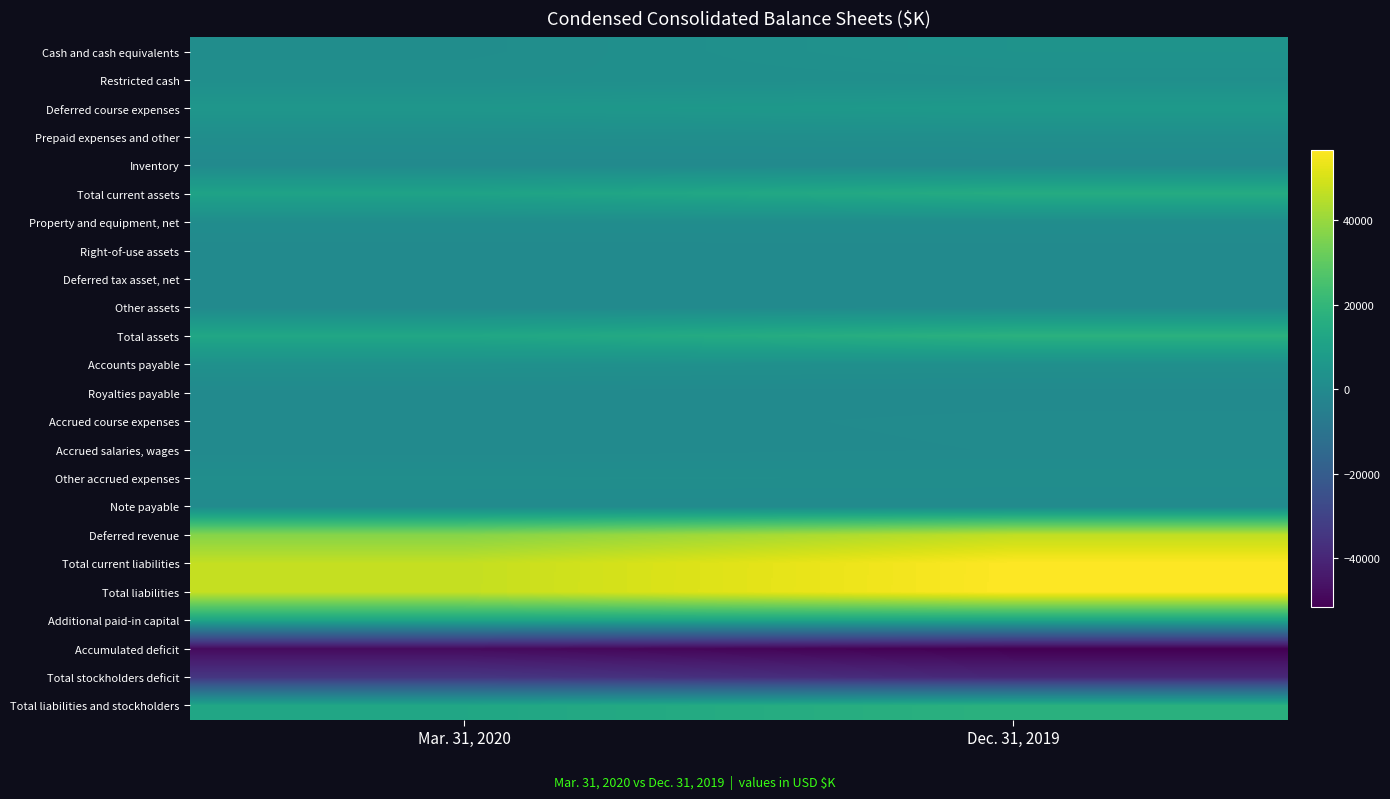

At which category is the sum across all series the highest?

Dec. 31, 2019